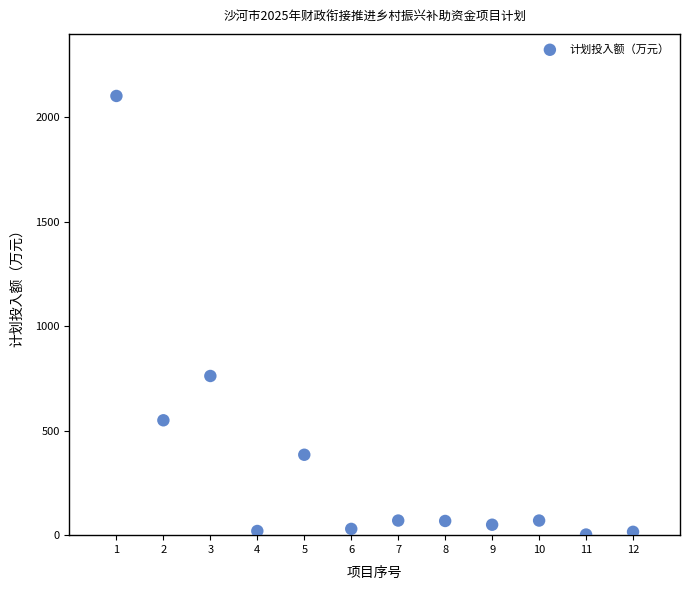

What is the average X value?

6.5